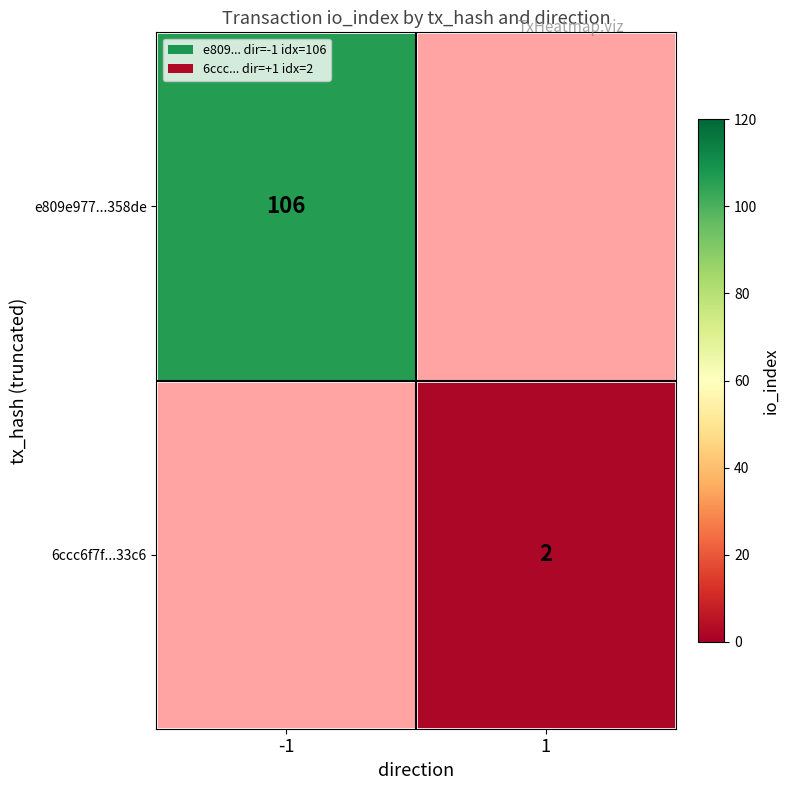

True or false: e809e977...358de has a value of 106 at -1.

True